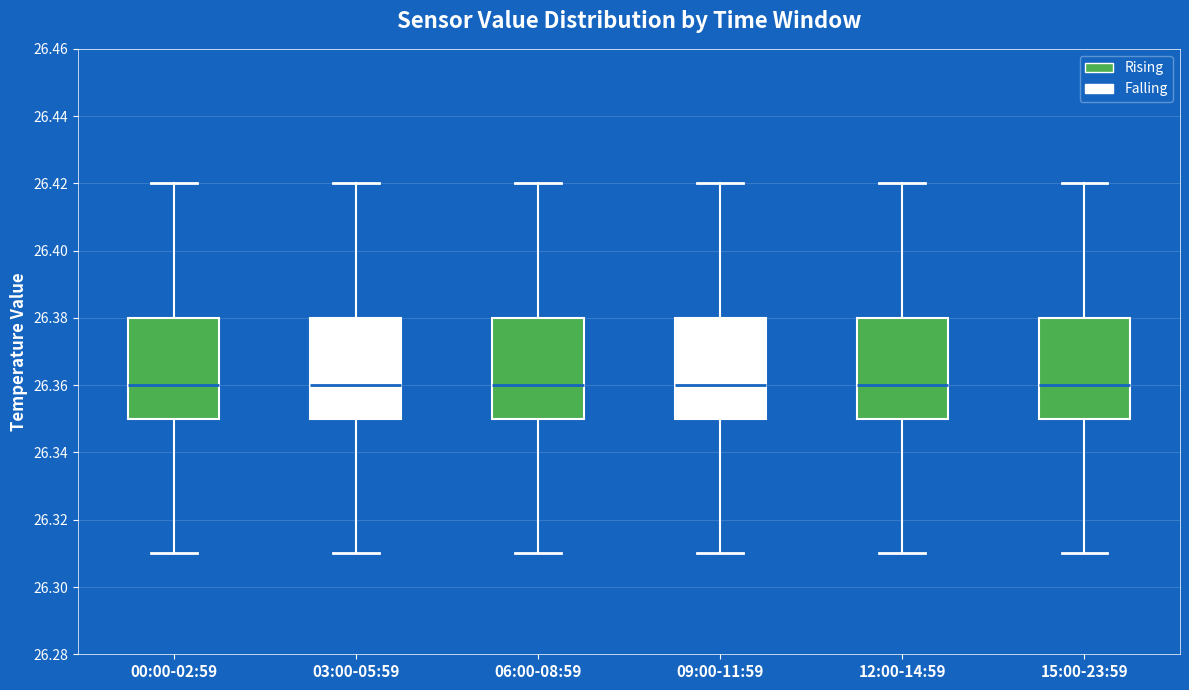

Reading left to right, read every box against the y-axis: the position of its median line, the range the box covers, and the ends of its whiskers. The values are not printed on the chart, so give them approximately, as read against the axis.

00:00-02:59: median 26.36, box 26.35 to 26.38, whiskers 26.31 to 26.42
03:00-05:59: median 26.36, box 26.35 to 26.38, whiskers 26.31 to 26.42
06:00-08:59: median 26.36, box 26.35 to 26.38, whiskers 26.31 to 26.42
09:00-11:59: median 26.36, box 26.35 to 26.38, whiskers 26.31 to 26.42
12:00-14:59: median 26.36, box 26.35 to 26.38, whiskers 26.31 to 26.42
15:00-23:59: median 26.36, box 26.35 to 26.38, whiskers 26.31 to 26.42